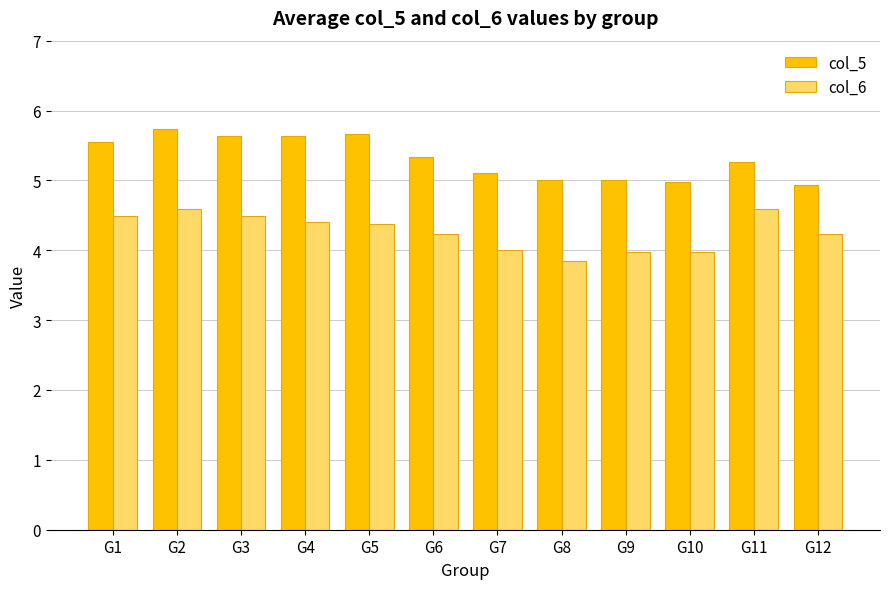

What is the difference between the second highest and minimum values in the col_6 series?

0.7